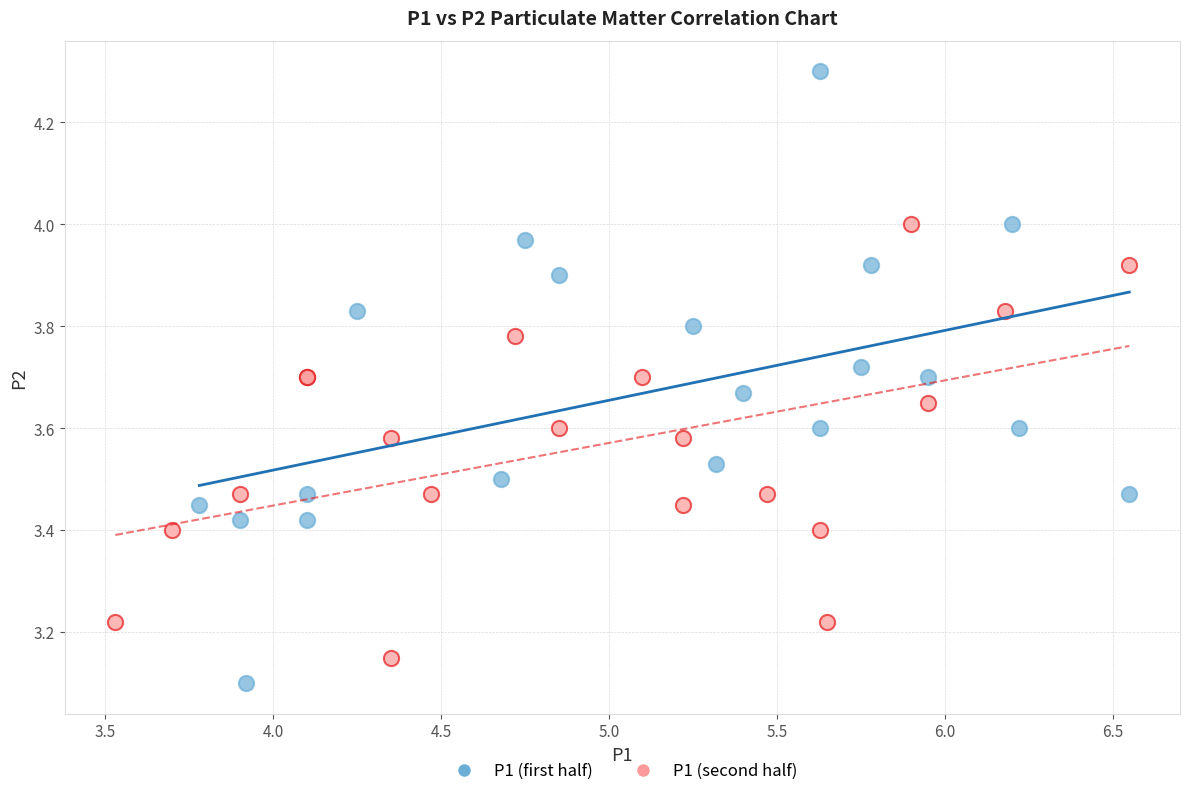

Which series has the widest spread of Y values?

P1 (first half)